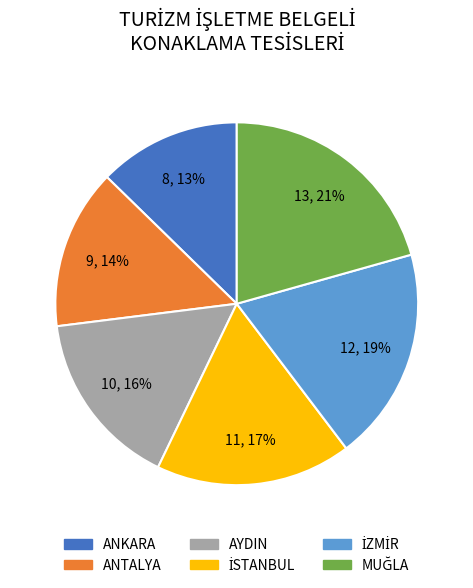

True or false: ANTALYA accounts for 27% of the total.

False